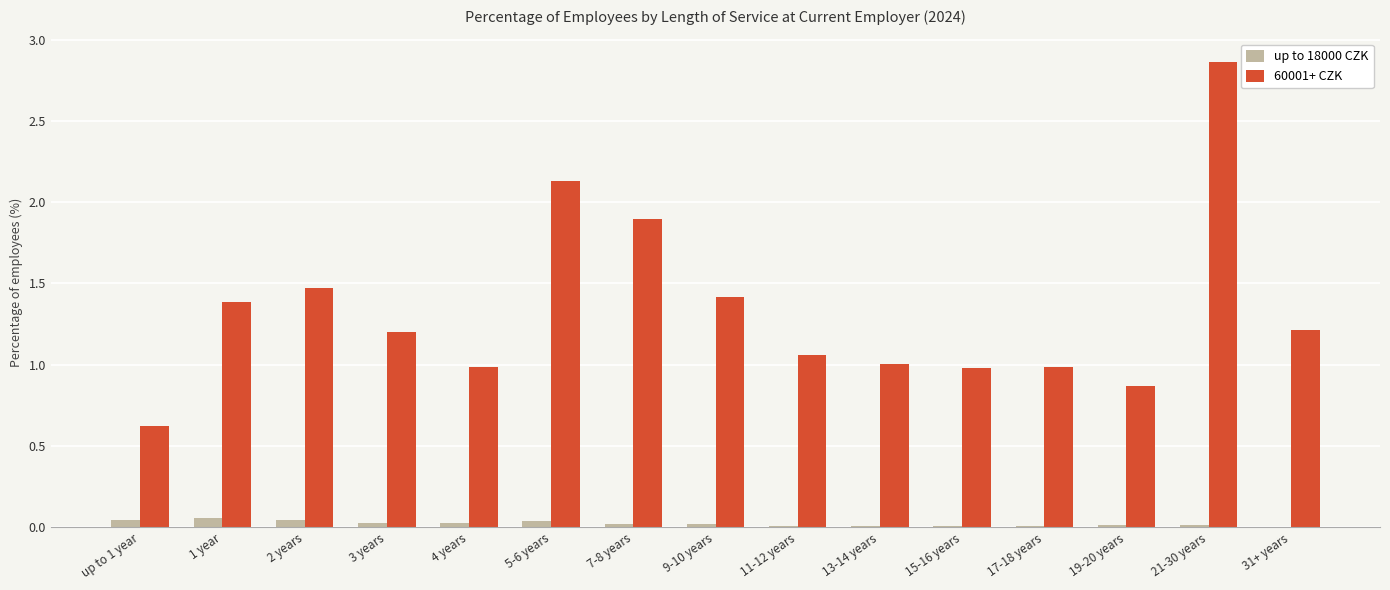

How many groups of bars are there?

15